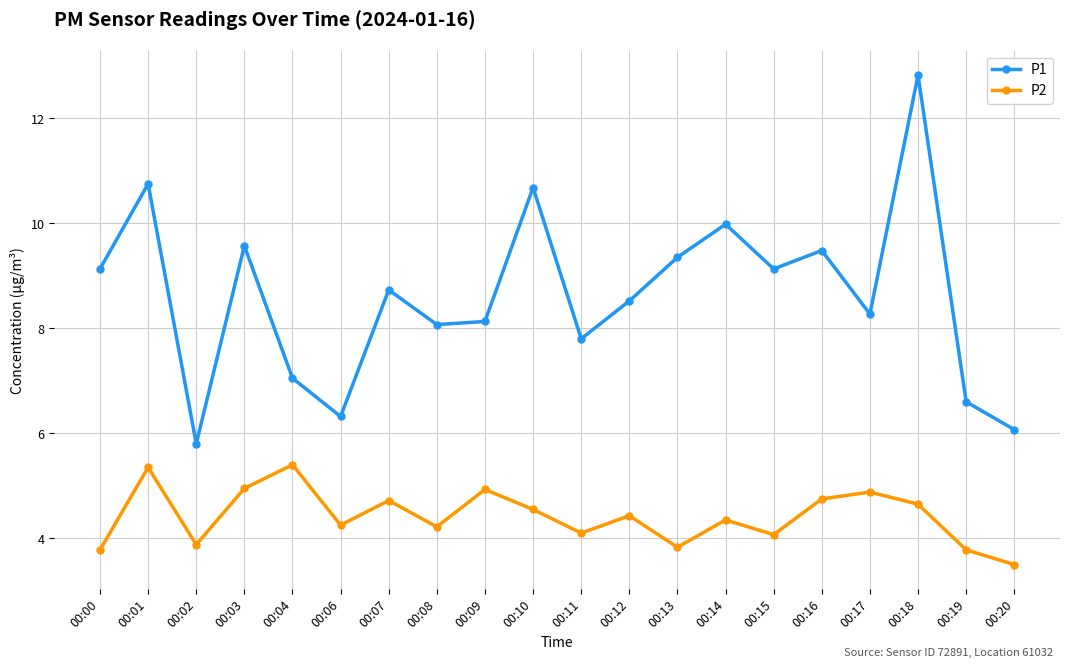

What value does the P2 series have at 00:18?

4.7